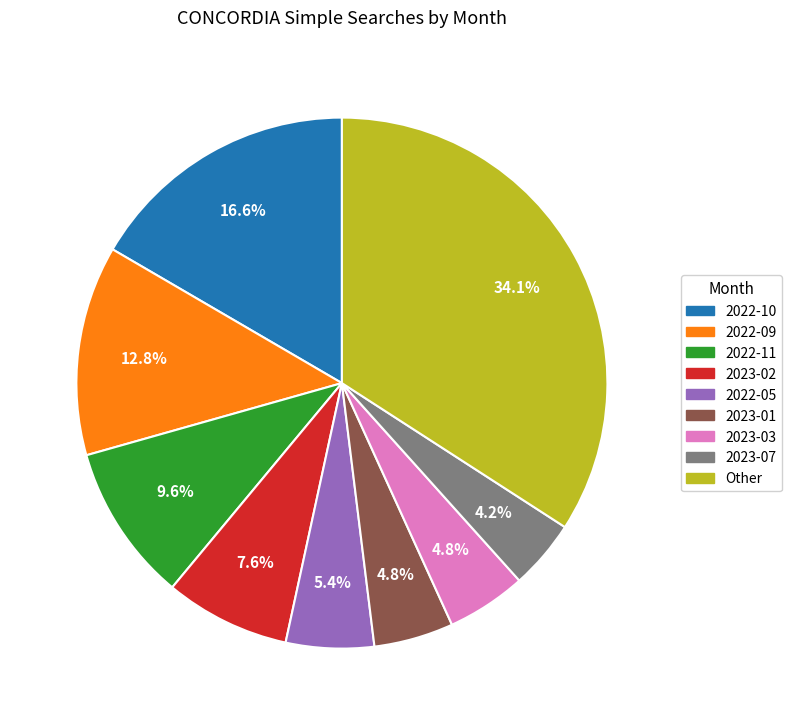

Is there any slice that represents more than half of the pie?

No